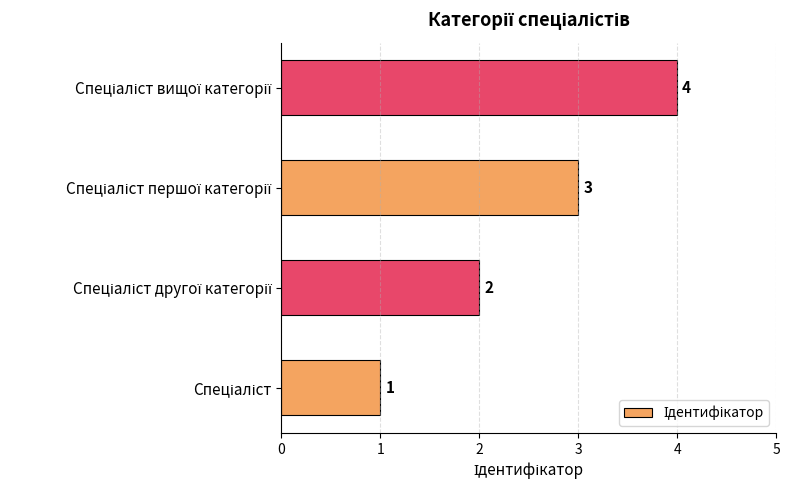

What is the sum of all values?

10